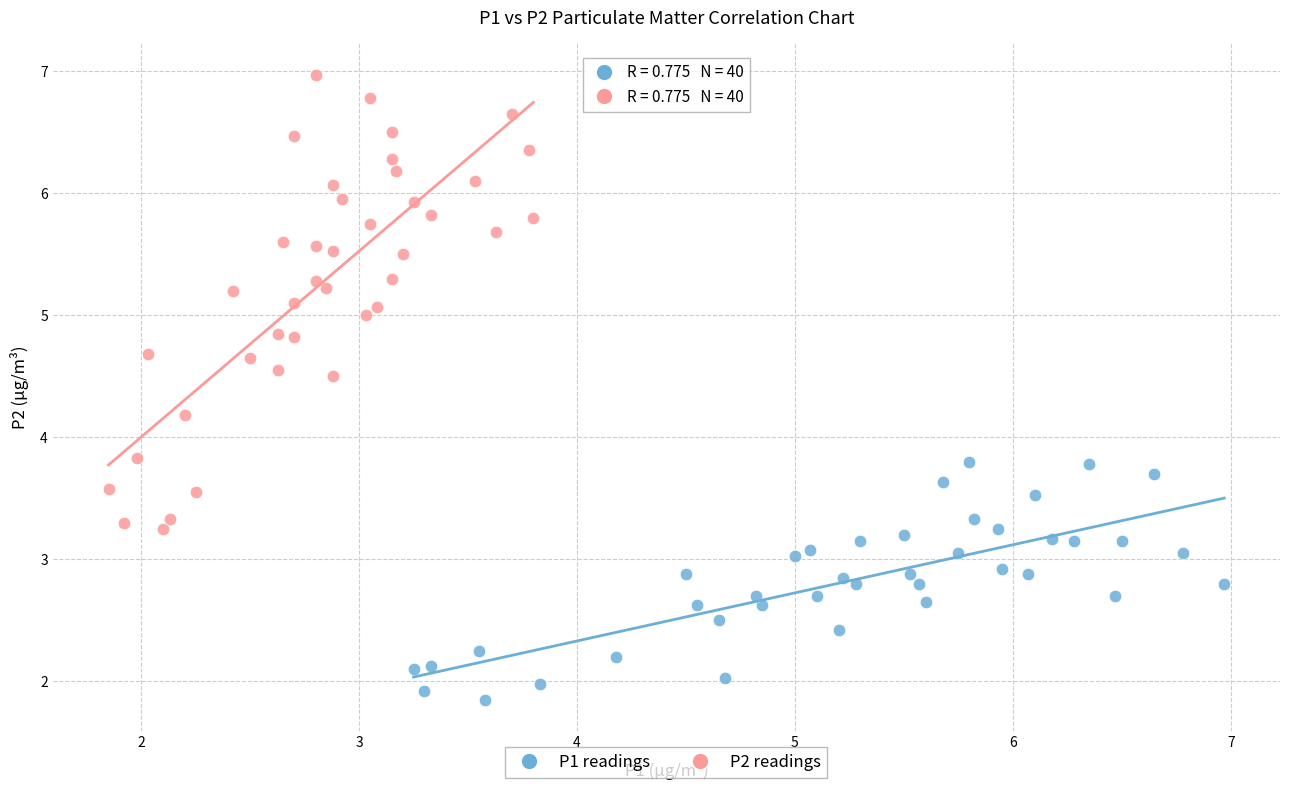

Which series contains the highest Y value?

P2 readings